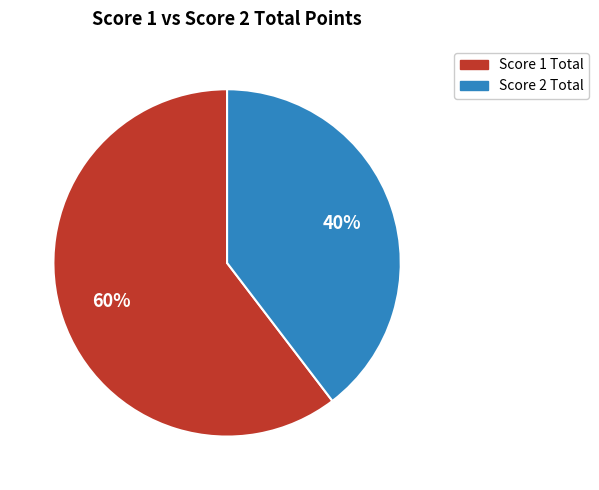

Is there a majority slice in this chart?

Yes